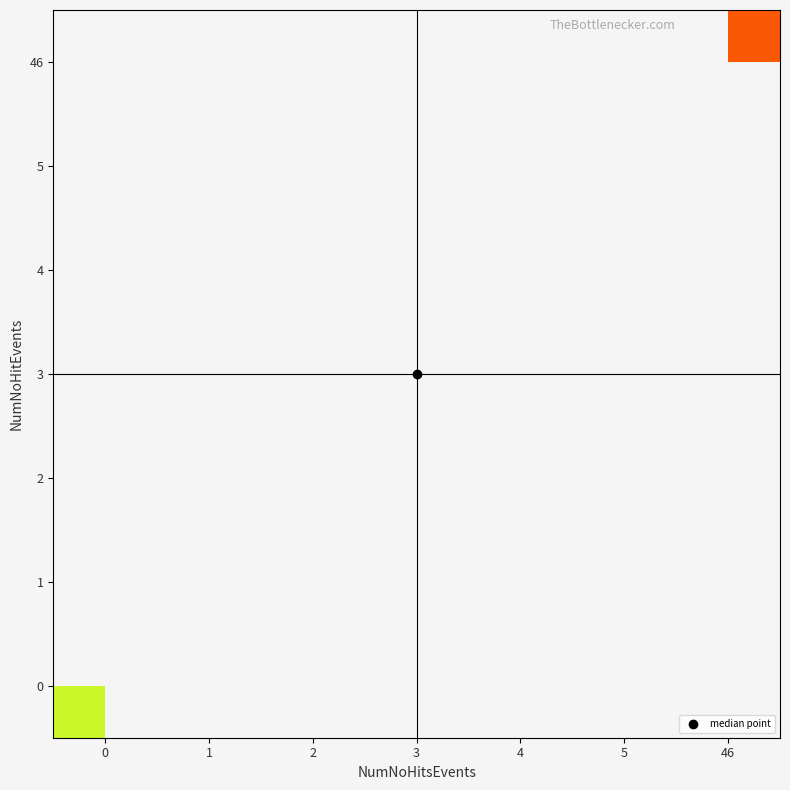

At how many categories does at least one series exceed 0?

6